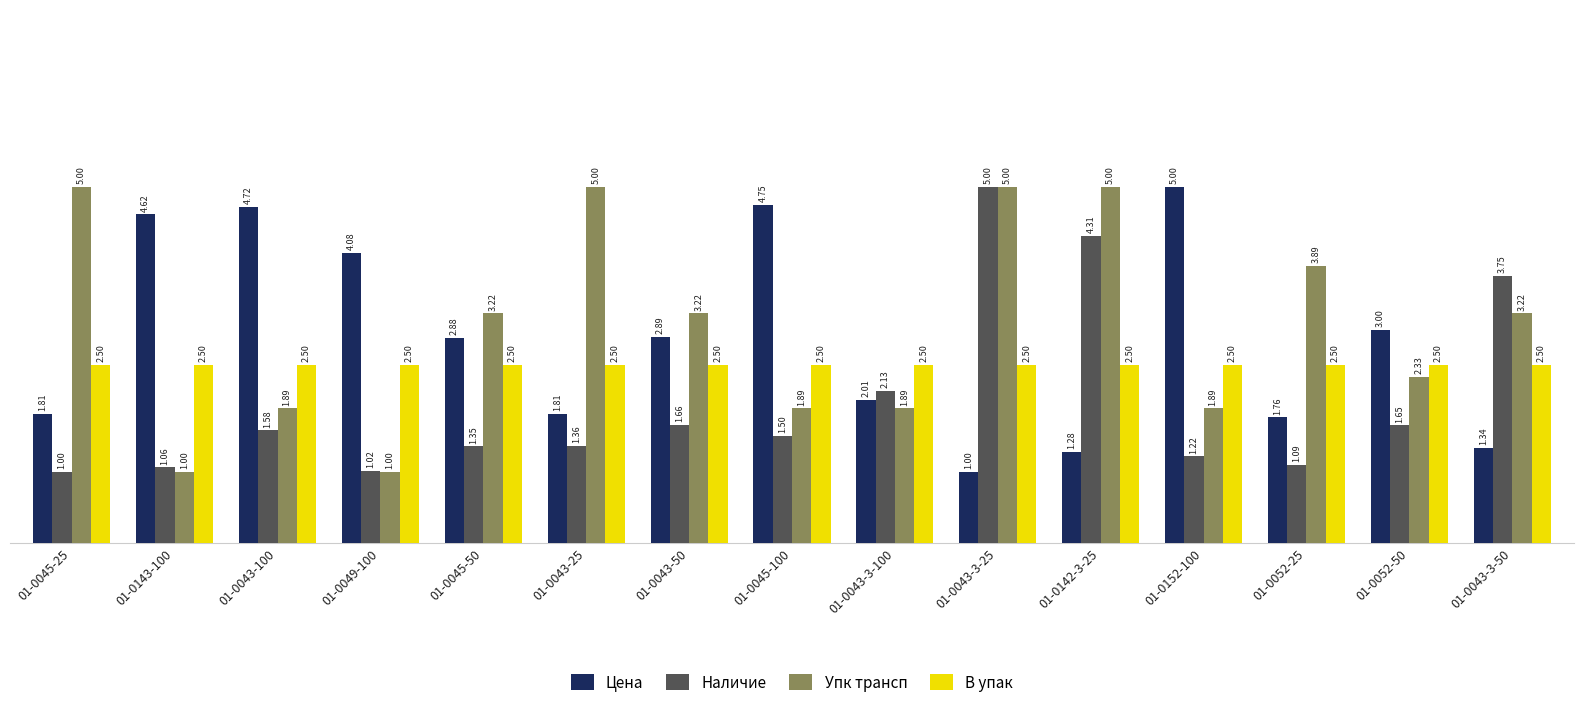

What is the lowest value of the В упак series?

2.5